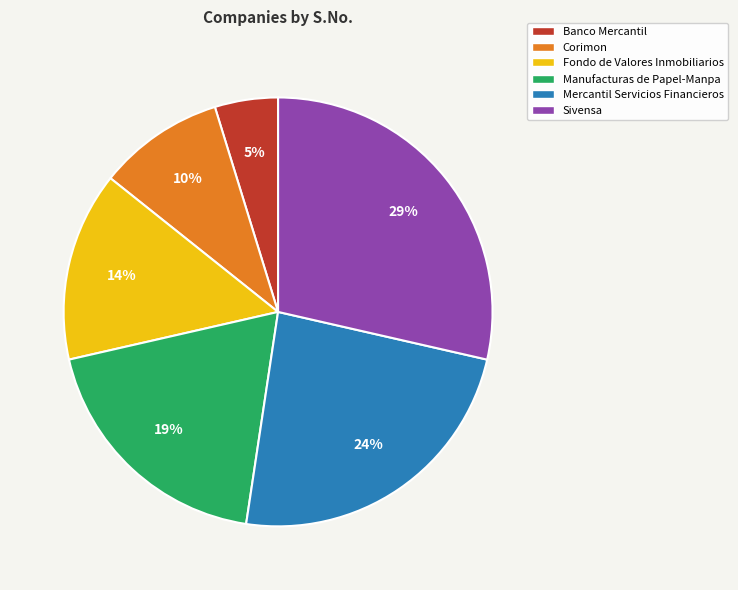

Does Sivensa account for over 50% of the chart?

No